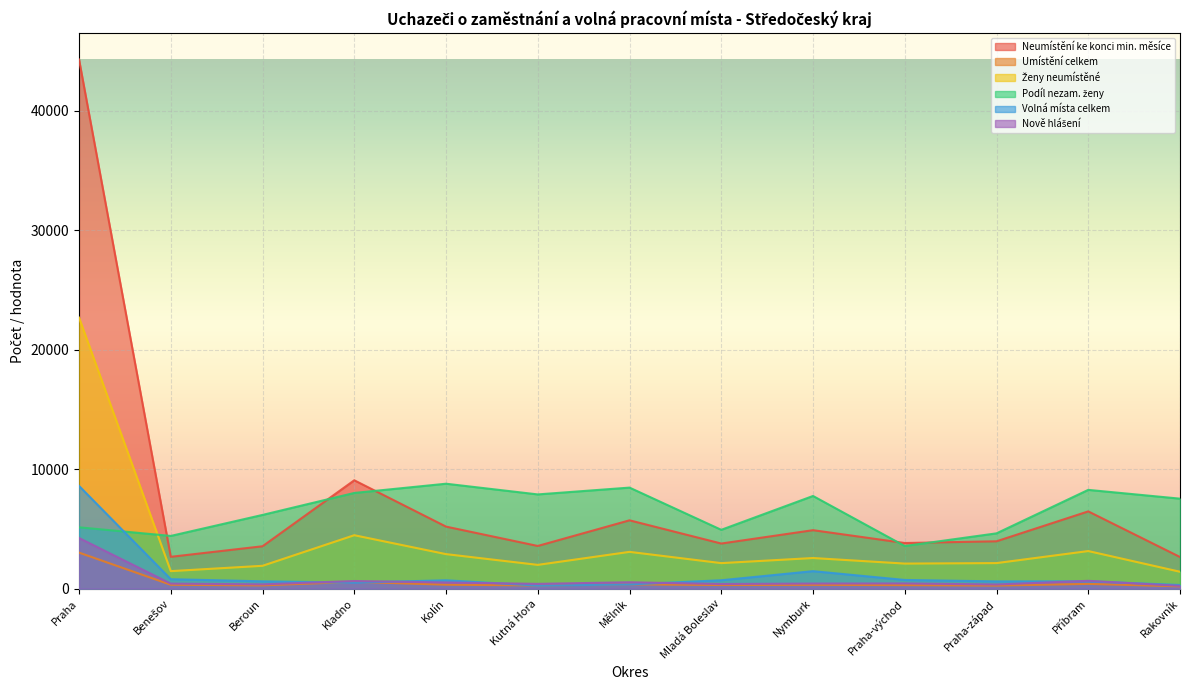

What is the difference between the Podíl nezam. ženy values at Rakovník and Kladno?

477.8